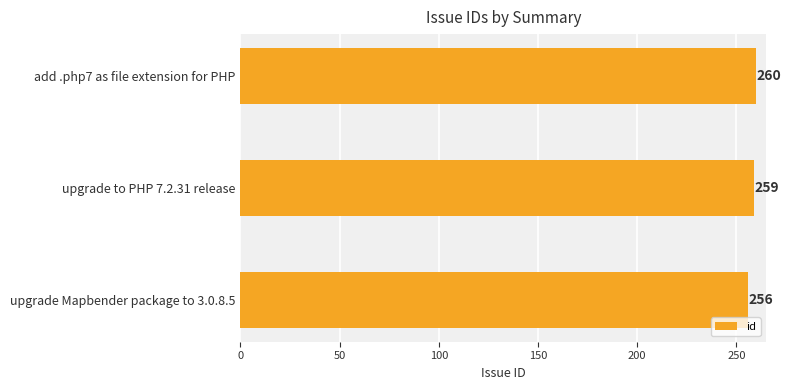

What value does the data have at add .php7 as file extension for PHP?

260